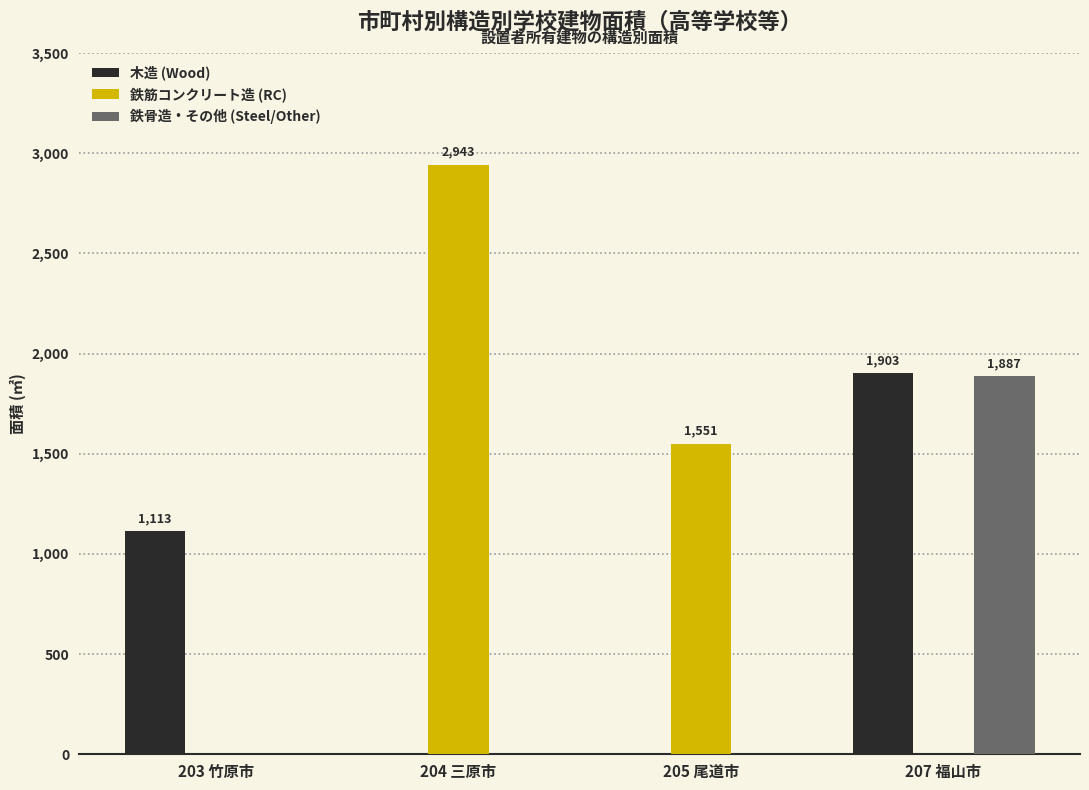

Are the bars horizontal?

No